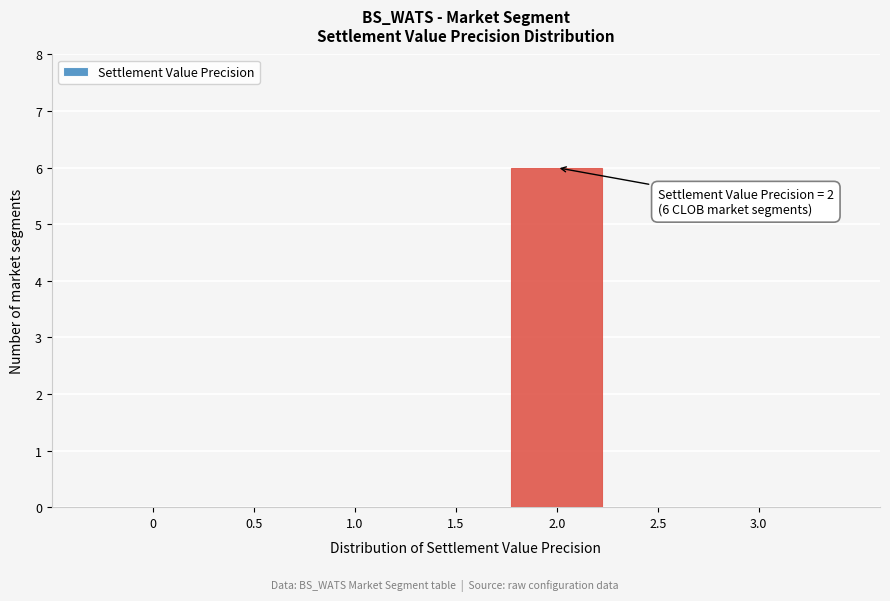

Reading right to left, extract all data points from this chart.

3.0=0	2.5=0	2.0=6	1.5=0	1.0=0	0.5=0	0=0